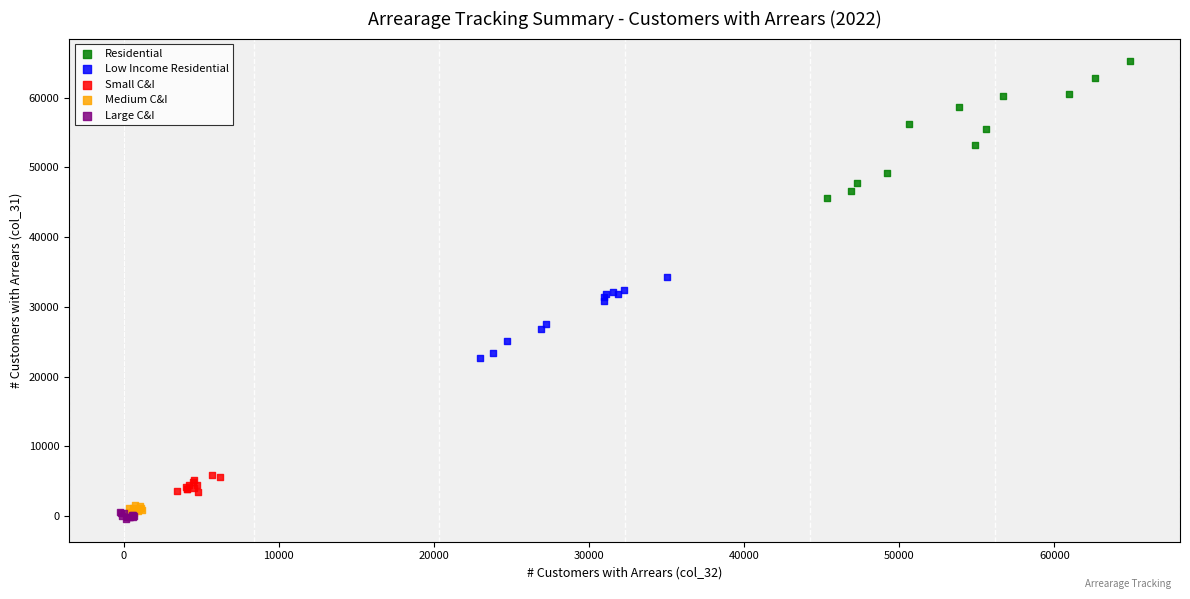

Which series has the largest Y range (max minus min)?

Residential